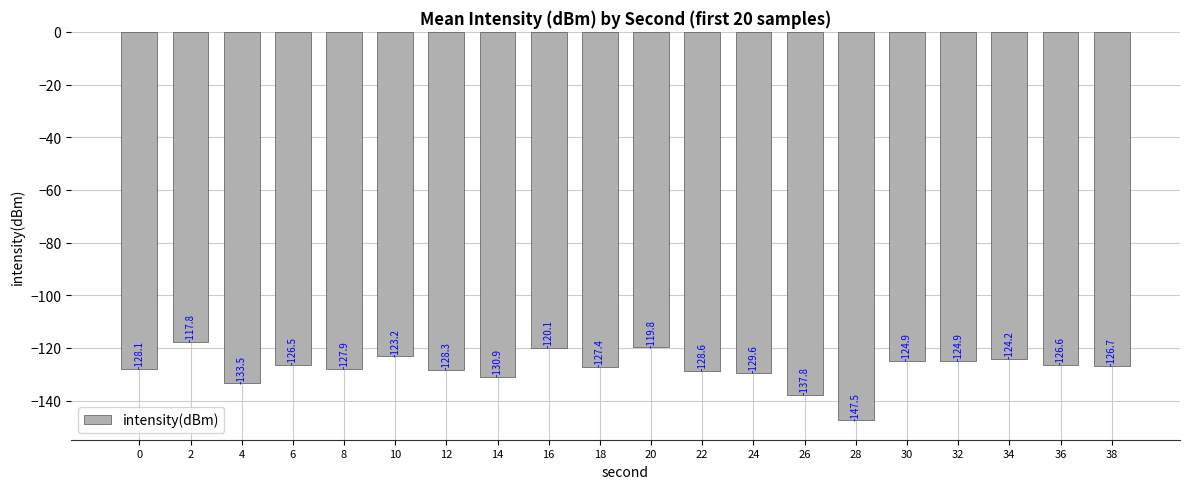

What is the sum of the values at 30 and 22?

-253.5